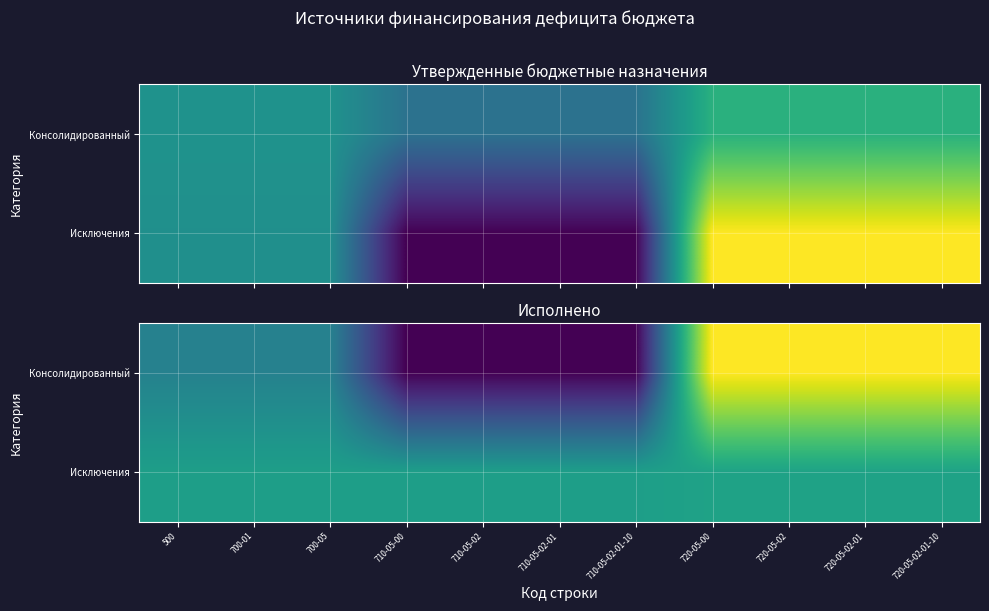

Rank the series by their maximum value, from lowest to highest.

Исключения, Консолидированный